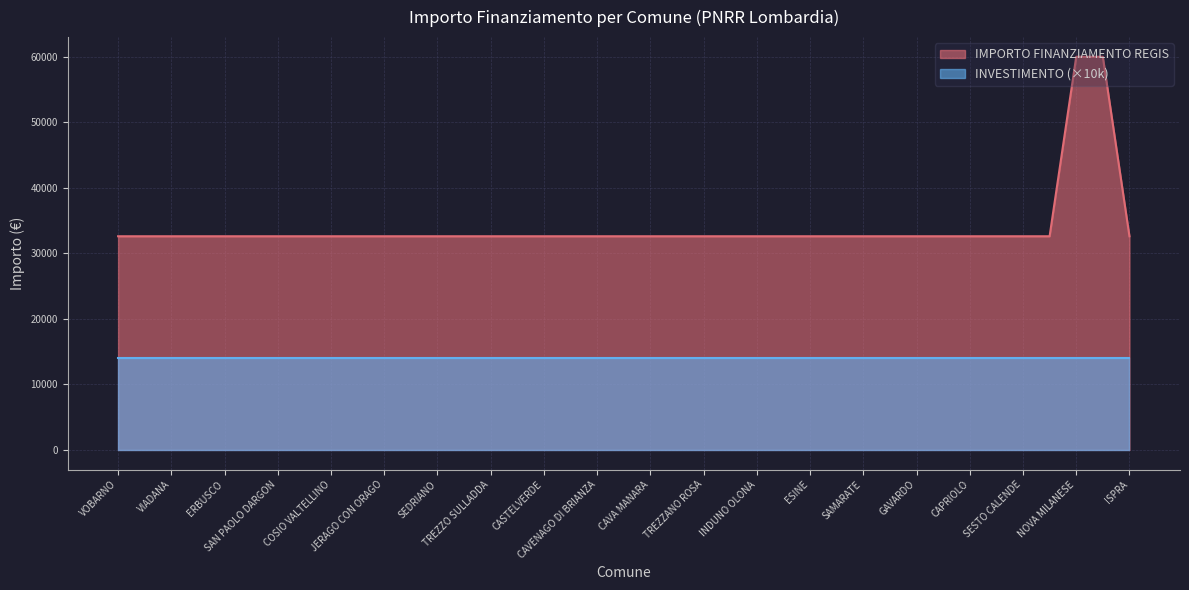

What is the label of the 17th point from the right?

TREZZANO ROSA